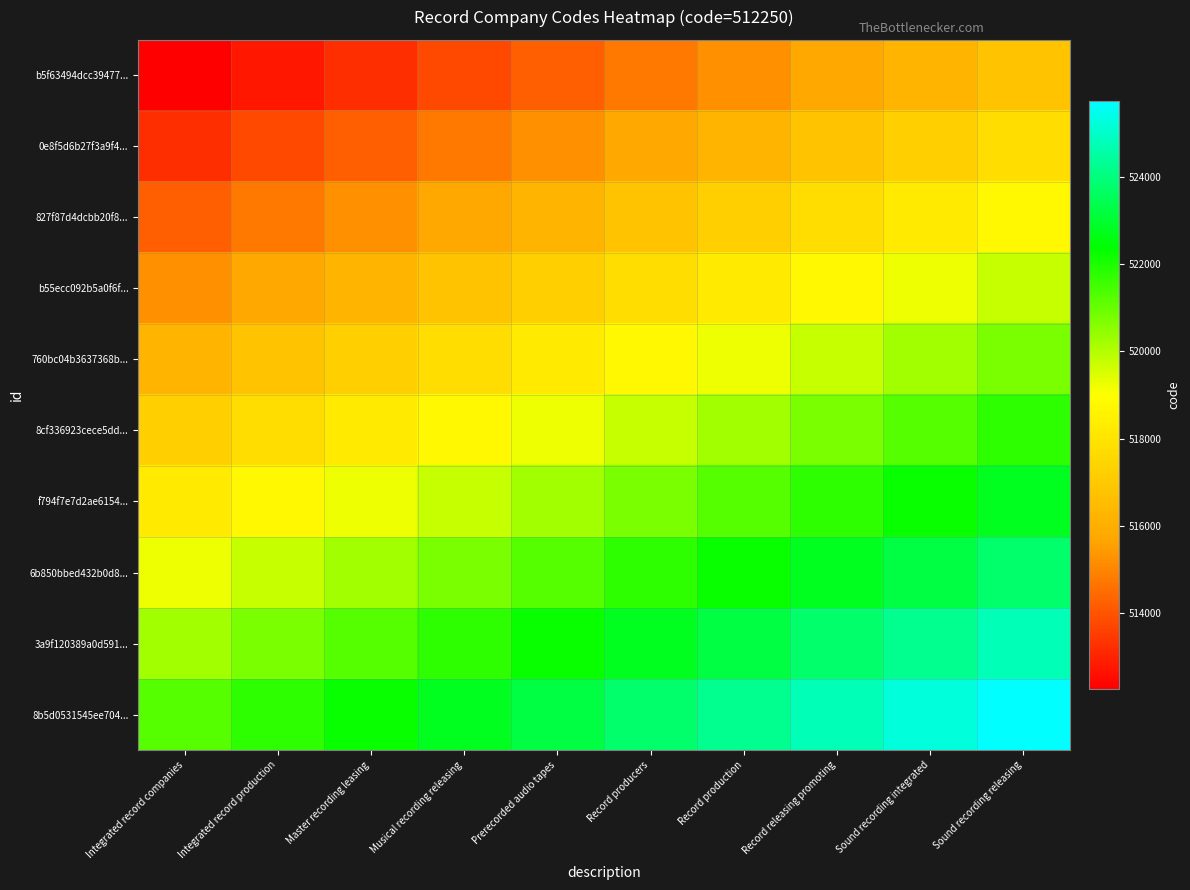

What is the spread (max minus min) of values at Record producers?

9000